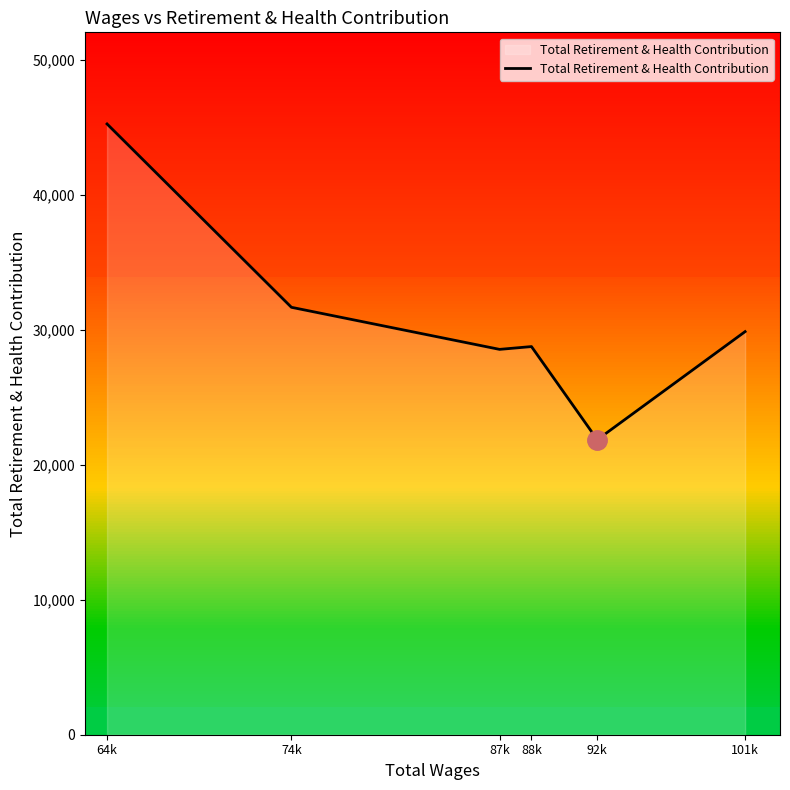

The value at 74k is 31686. True or false?

True